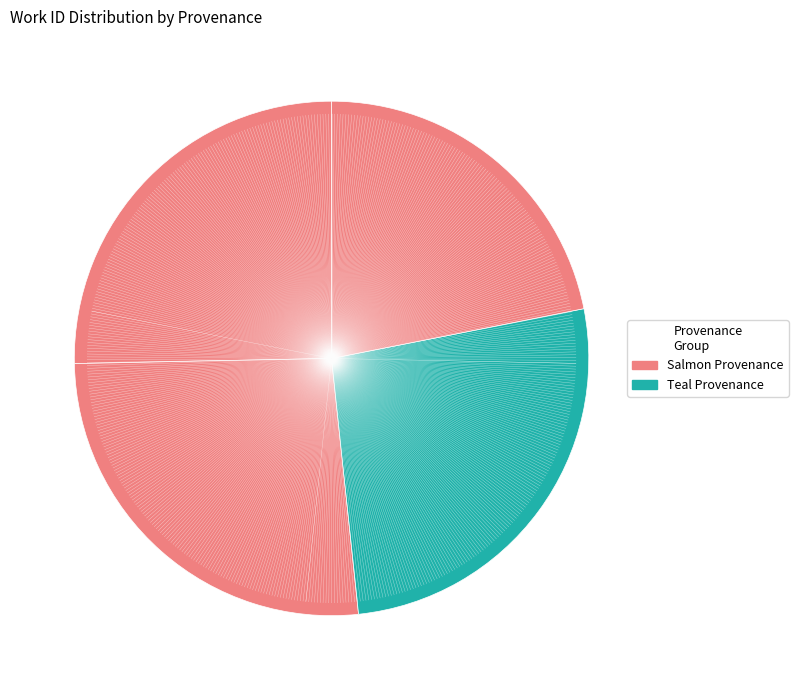

Count the number of slices in the pie.

4